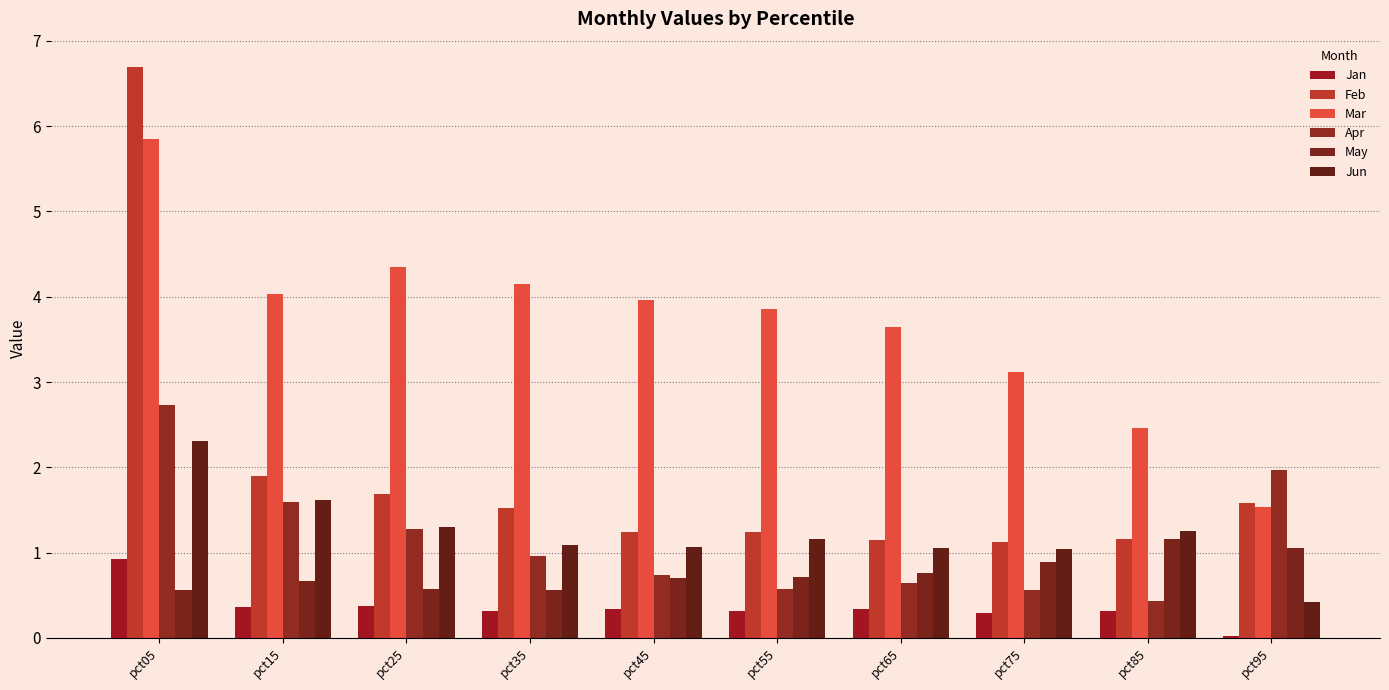

Reading left to right, what are all the values shown in this chart?

Jan: pct05=0.9	pct15=0.4	pct25=0.4	pct35=0.3	pct45=0.3	pct55=0.3	pct65=0.3	pct75=0.3	pct85=0.3	pct95=0.0
Feb: pct05=6.7	pct15=1.9	pct25=1.7	pct35=1.5	pct45=1.2	pct55=1.2	pct65=1.1	pct75=1.1	pct85=1.2	pct95=1.6
Mar: pct05=5.9	pct15=4.0	pct25=4.3	pct35=4.1	pct45=4.0	pct55=3.9	pct65=3.6	pct75=3.1	pct85=2.5	pct95=1.5
Apr: pct05=2.7	pct15=1.6	pct25=1.3	pct35=1.0	pct45=0.7	pct55=0.6	pct65=0.6	pct75=0.6	pct85=0.4	pct95=2.0
May: pct05=0.6	pct15=0.7	pct25=0.6	pct35=0.6	pct45=0.7	pct55=0.7	pct65=0.8	pct75=0.9	pct85=1.2	pct95=1.1
Jun: pct05=2.3	pct15=1.6	pct25=1.3	pct35=1.1	pct45=1.1	pct55=1.2	pct65=1.1	pct75=1.0	pct85=1.3	pct95=0.4